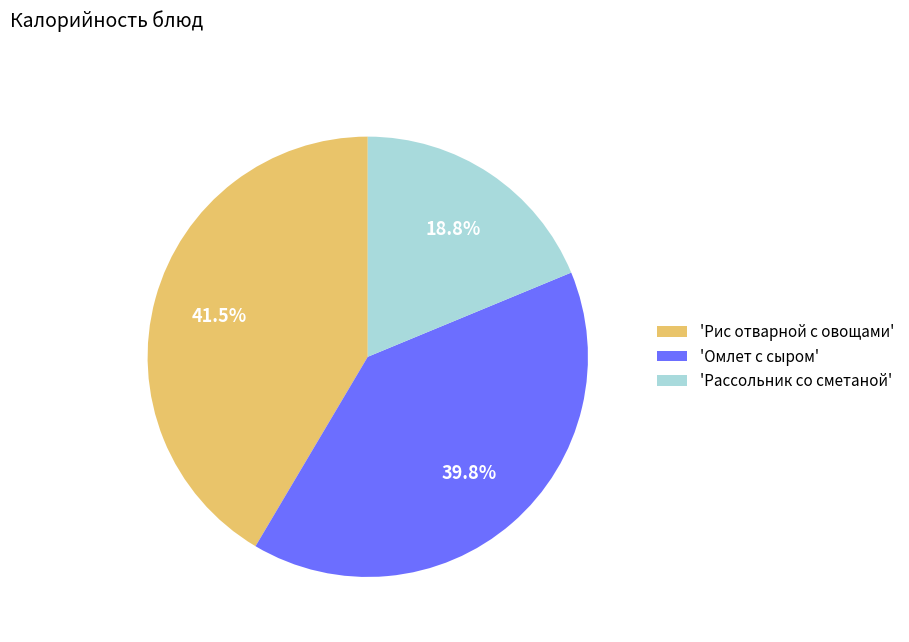

Combined, do 'Омлет с сыром' and 'Рассольник со сметаной' account for over 50%?

Yes